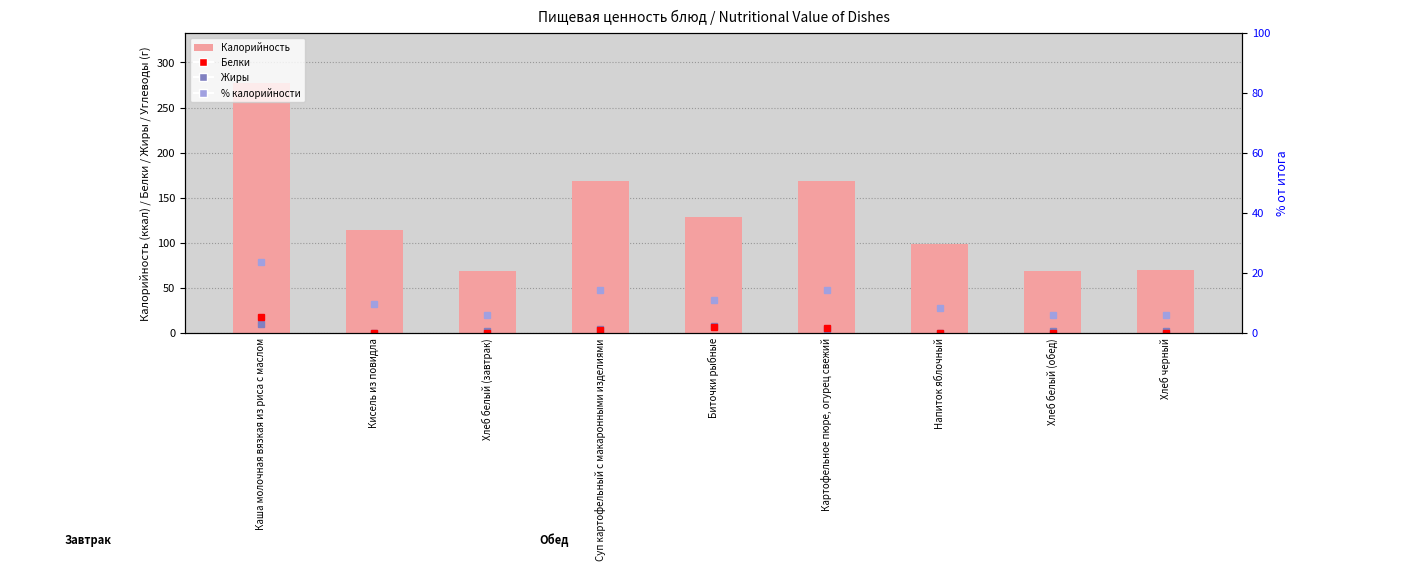

Reading left to right, list all the values displayed in this chart.

Белки: Каша молочная вязкая из риса с маслом=10.2	Кисель из повидла=0.1	Хлеб белый (завтрак)=1.7	Суп картофельный с макаронными изделиями=4.9	Биточки рыбные=7.6	Картофельное пюре, огурец свежий=3.9	Напиток яблочный=0.2	Хлеб белый (обед)=1.7	Хлеб черный=2.4
Жиры: Каша молочная вязкая из риса с маслом=17.4	Кисель из повидла=0.0	Хлеб белый (завтрак)=0.3	Суп картофельный с макаронными изделиями=3.6	Биточки рыбные=6.2	Картофельное пюре, огурец свежий=5.8	Напиток яблочный=0.0	Хлеб белый (обед)=0.3	Хлеб черный=0.3
Калорийность: Каша молочная вязкая из риса с маслом=277.2	Кисель из повидла=114.0	Хлеб белый (завтрак)=69.0	Суп картофельный с макаронными изделиями=168.7	Биточки рыбные=128.9	Картофельное пюре, огурец свежий=168.1	Напиток яблочный=98.6	Хлеб белый (обед)=69.0	Хлеб черный=70.1
% калорийности: Каша молочная вязкая из риса с маслом=23.8	Кисель из повидла=9.8	Хлеб белый (завтрак)=5.9	Суп картофельный с макаронными изделиями=14.5	Биточки рыбные=11.1	Картофельное пюре, огурец свежий=14.4	Напиток яблочный=8.5	Хлеб белый (обед)=5.9	Хлеб черный=6.0